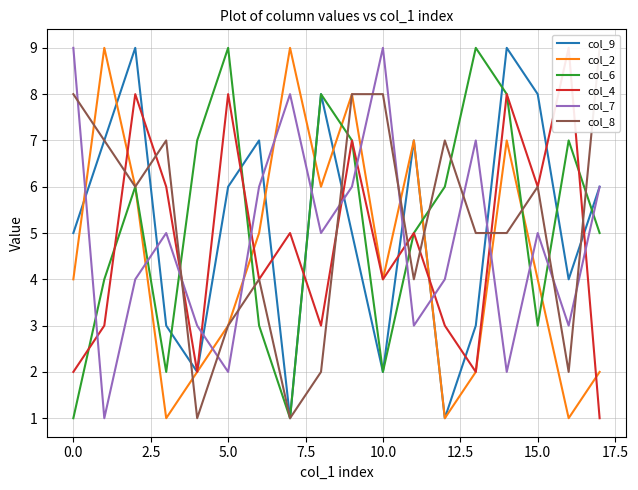

What are all the series names shown in the legend?

col_9, col_2, col_6, col_4, col_7, col_8